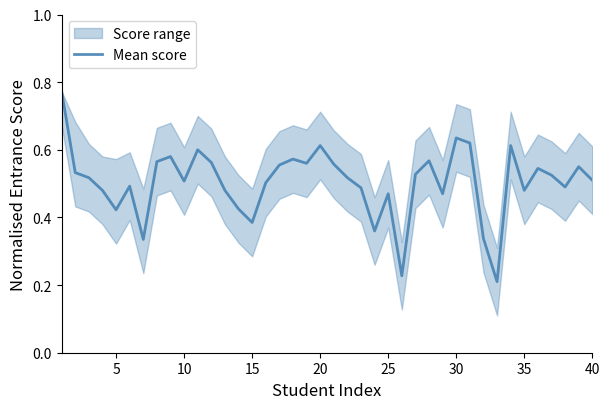

The value of Mean score at 30 is 1.0. True or false?

False